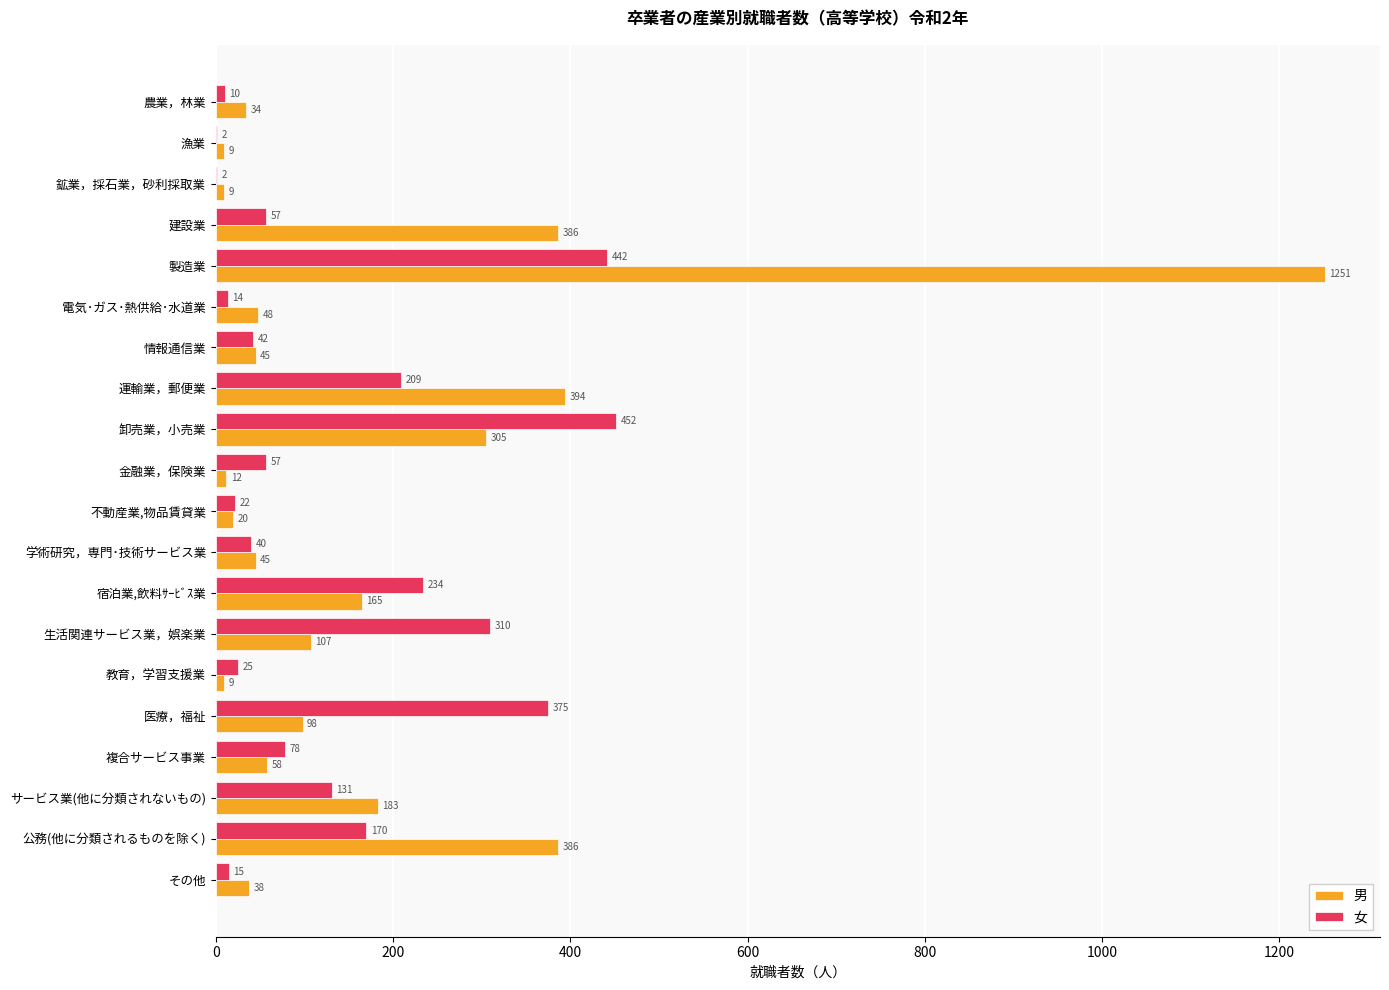

What is the approximate value of 男 at 運輸業，郵便業?

394